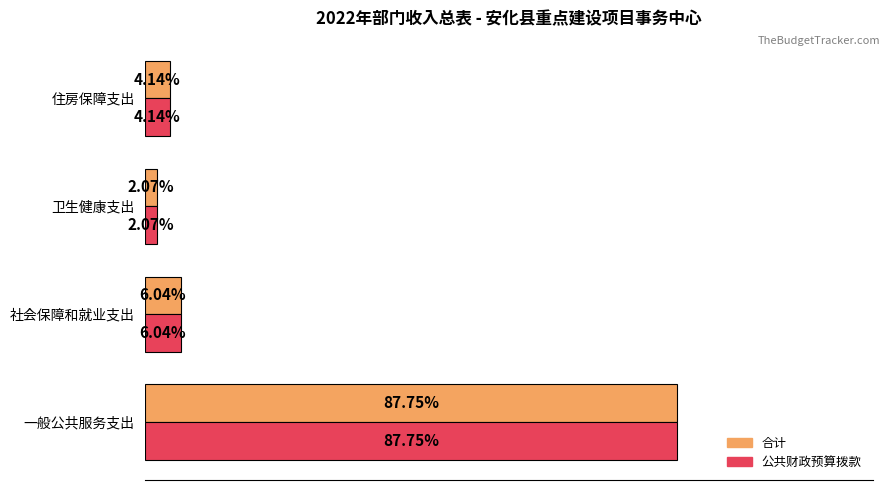

List the labels in order of 合计 value, largest first.

一般公共服务支出, 社会保障和就业支出, 住房保障支出, 卫生健康支出